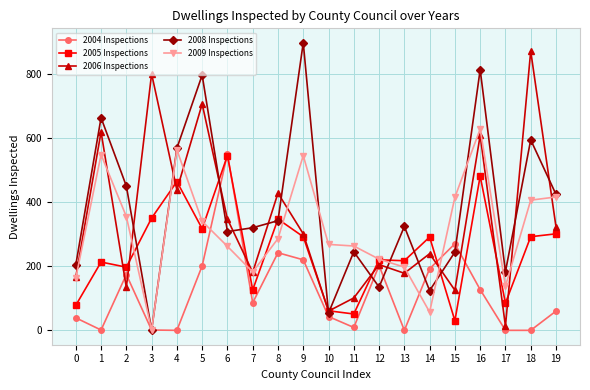

Is this an area chart (filled region under the line)?

No